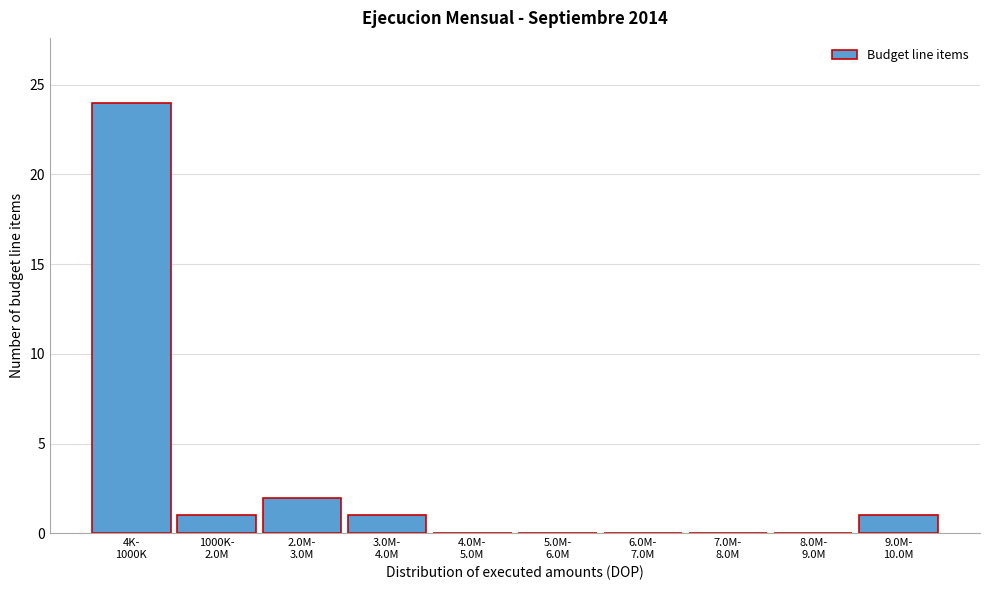

What is the sum of all values?

29